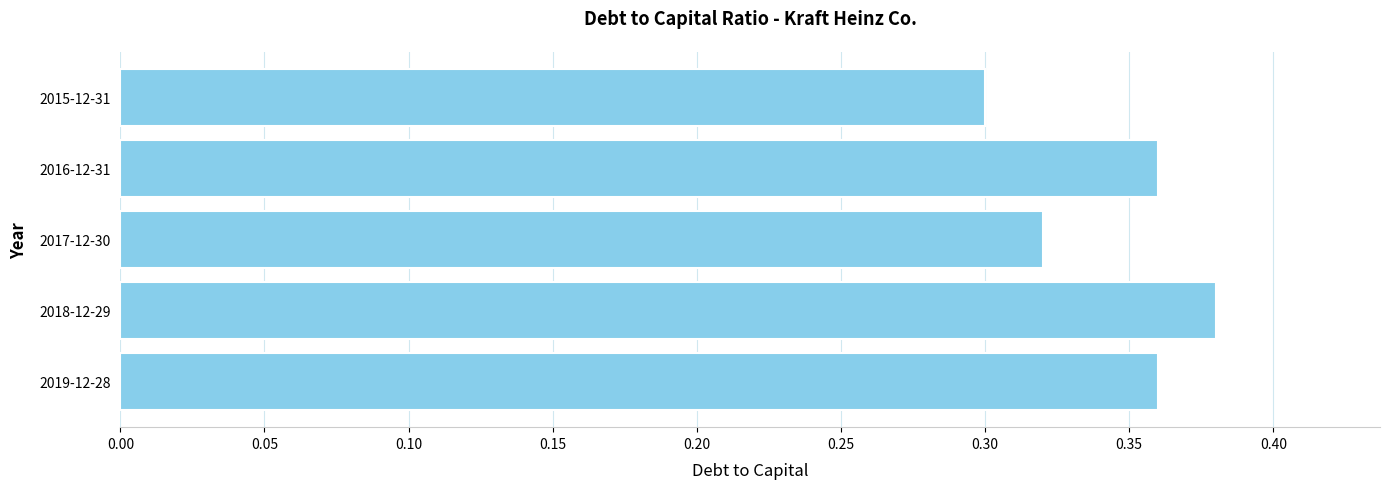

True or false: the data shows 0.6 at 2019-12-28.

False